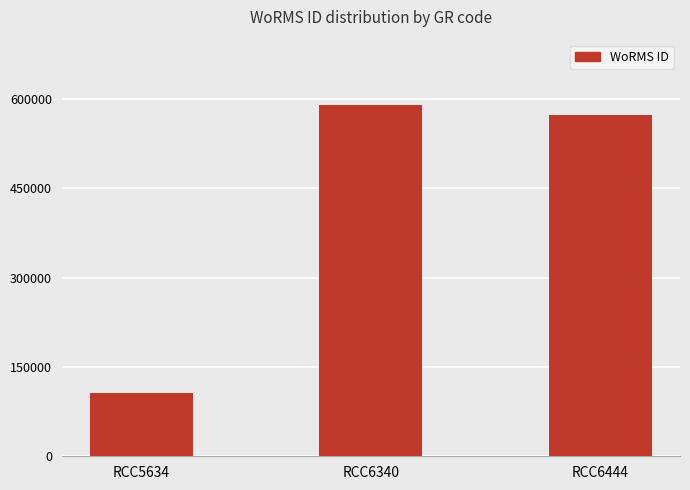

What is the difference between the maximum and minimum values?

484279